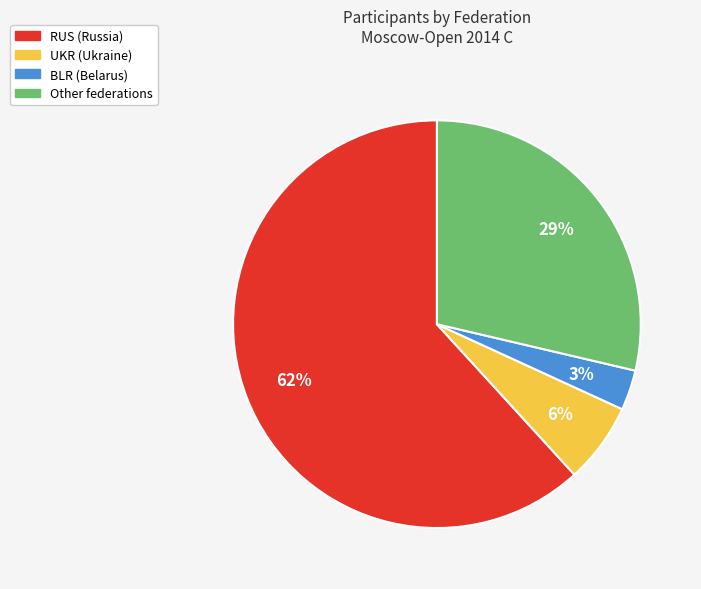

Is it true that Other is 15% of the pie?

False